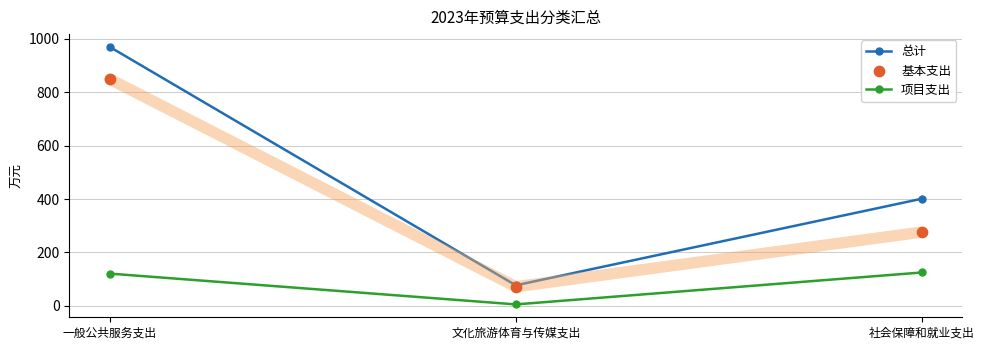

Which series has the largest total across all categories?

总计